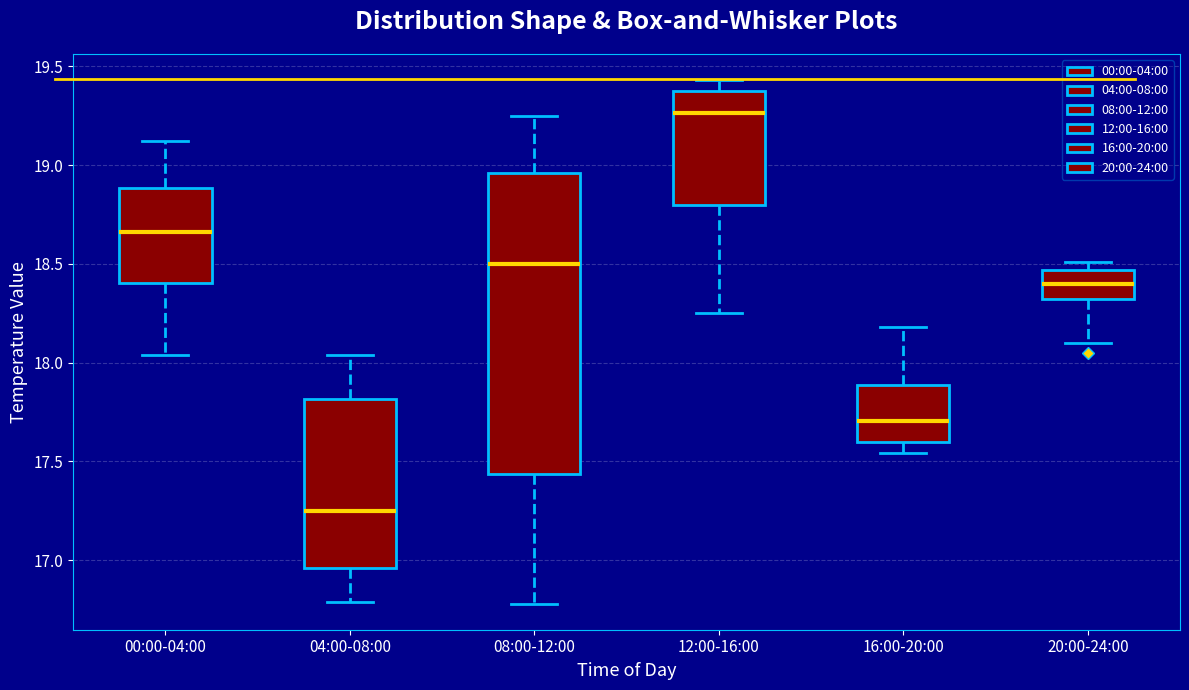

Which box's median line is the highest?

12:00-16:00